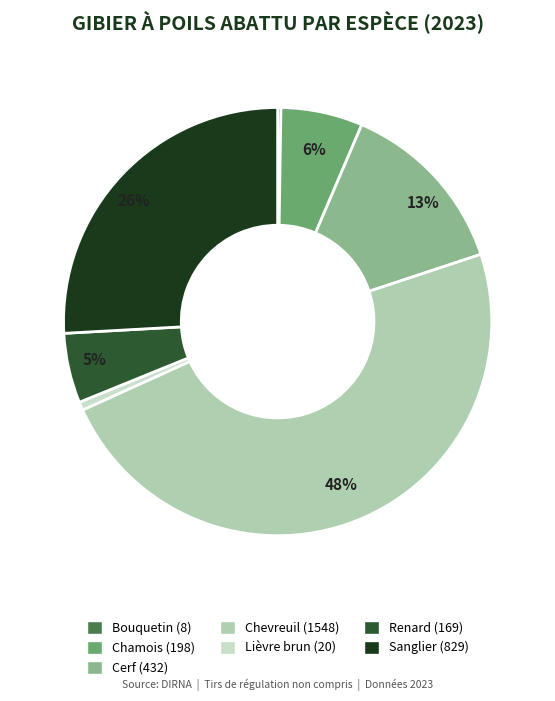

Count the number of slices in the pie.

7